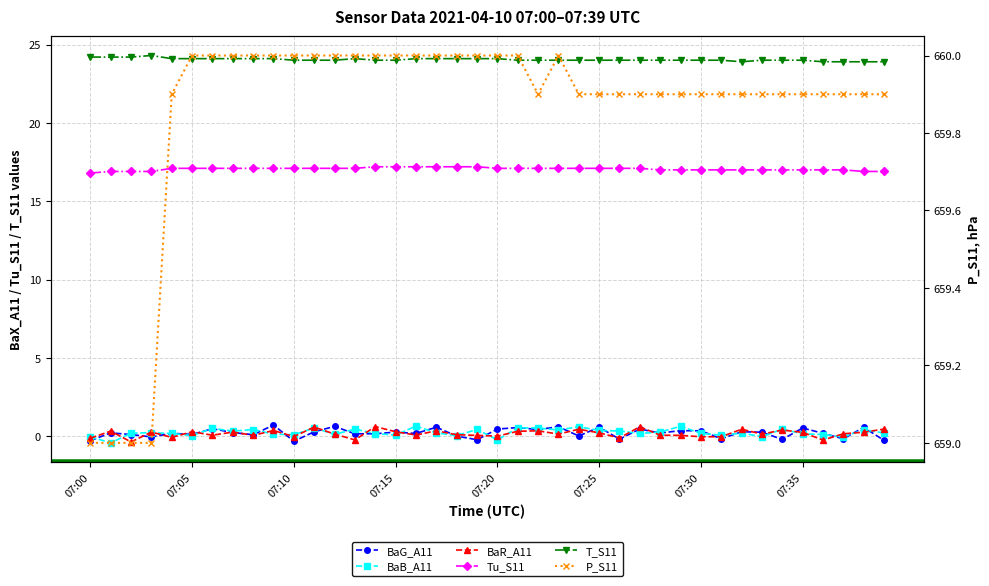

The value of P_S11 at 9 is 141.3. True or false?

False